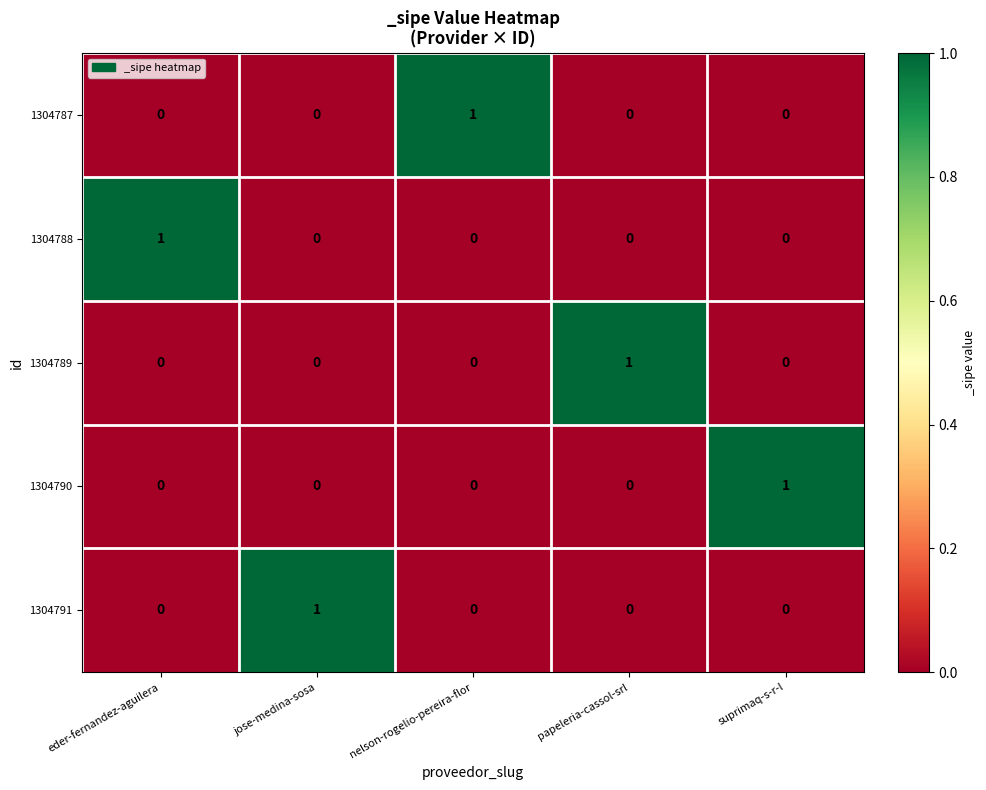

At which label does 1304788 reach its peak?

eder-fernandez-aguilera